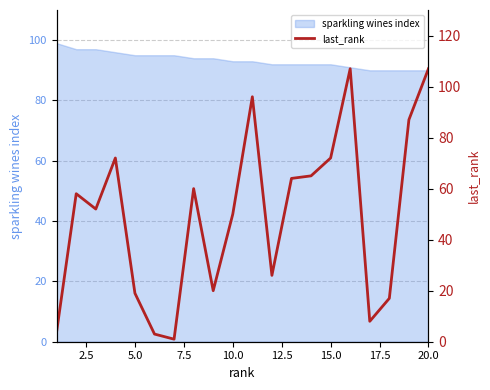

What is the lowest value of the sparkling wines index series?

90